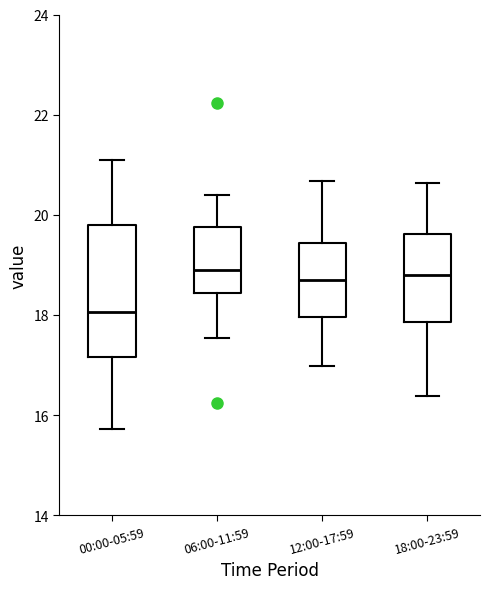

Where is the upper edge of the box for 18:00-23:59 on the y-axis? The values are not printed on the chart, so give them approximately, as read against the axis.

19.6